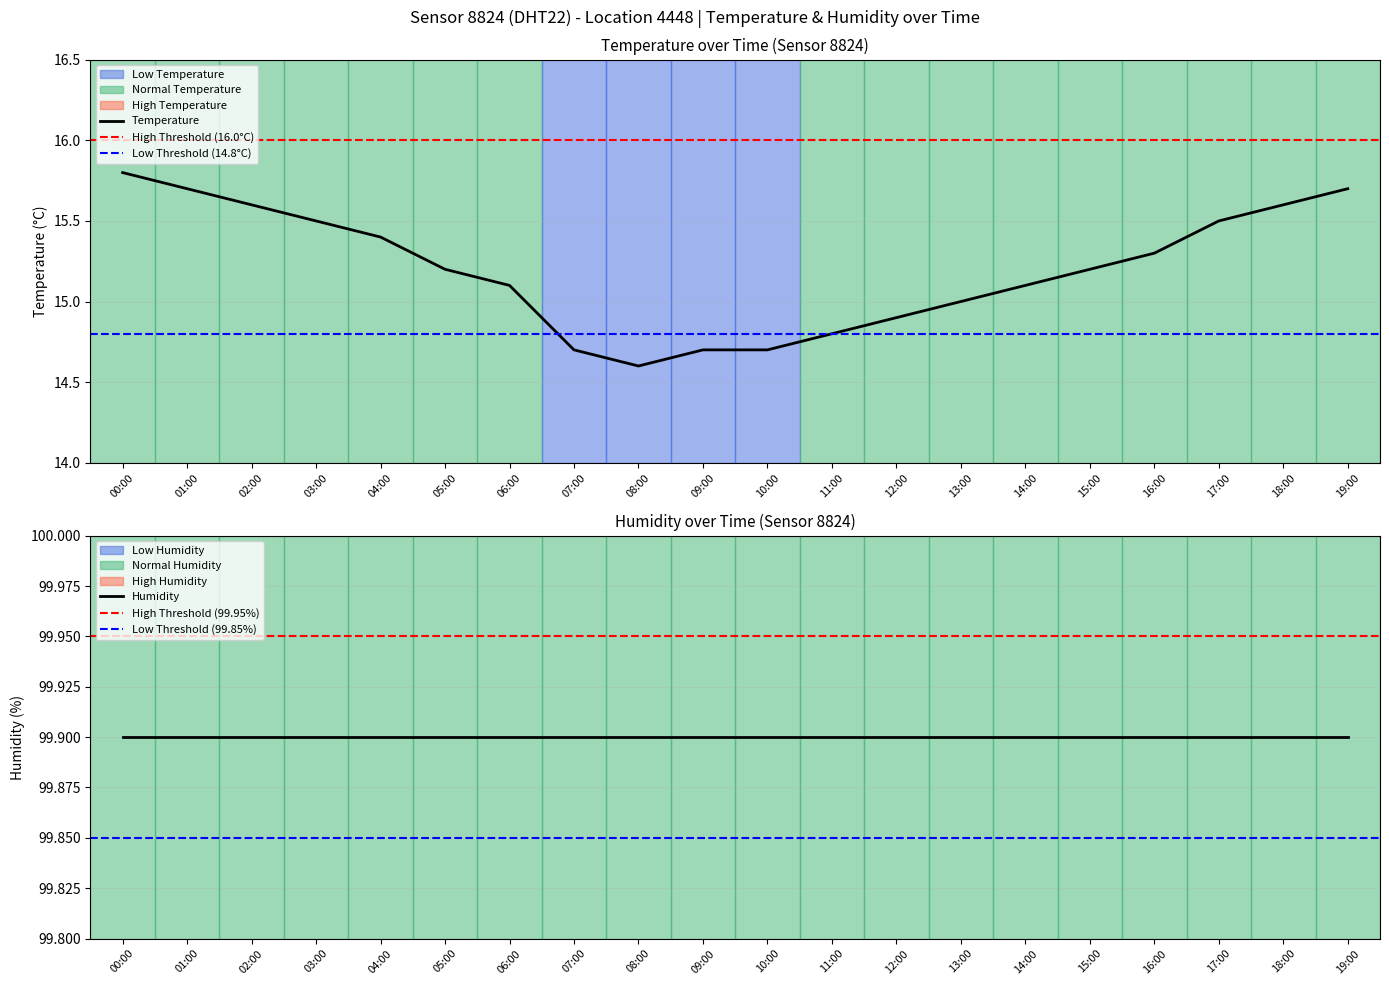

The chart shows a value of 14.8 at 11:00. True or false?

True